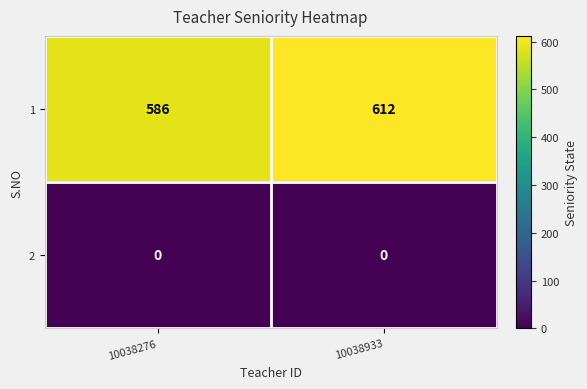

Which series has the largest range (max minus min)?

1